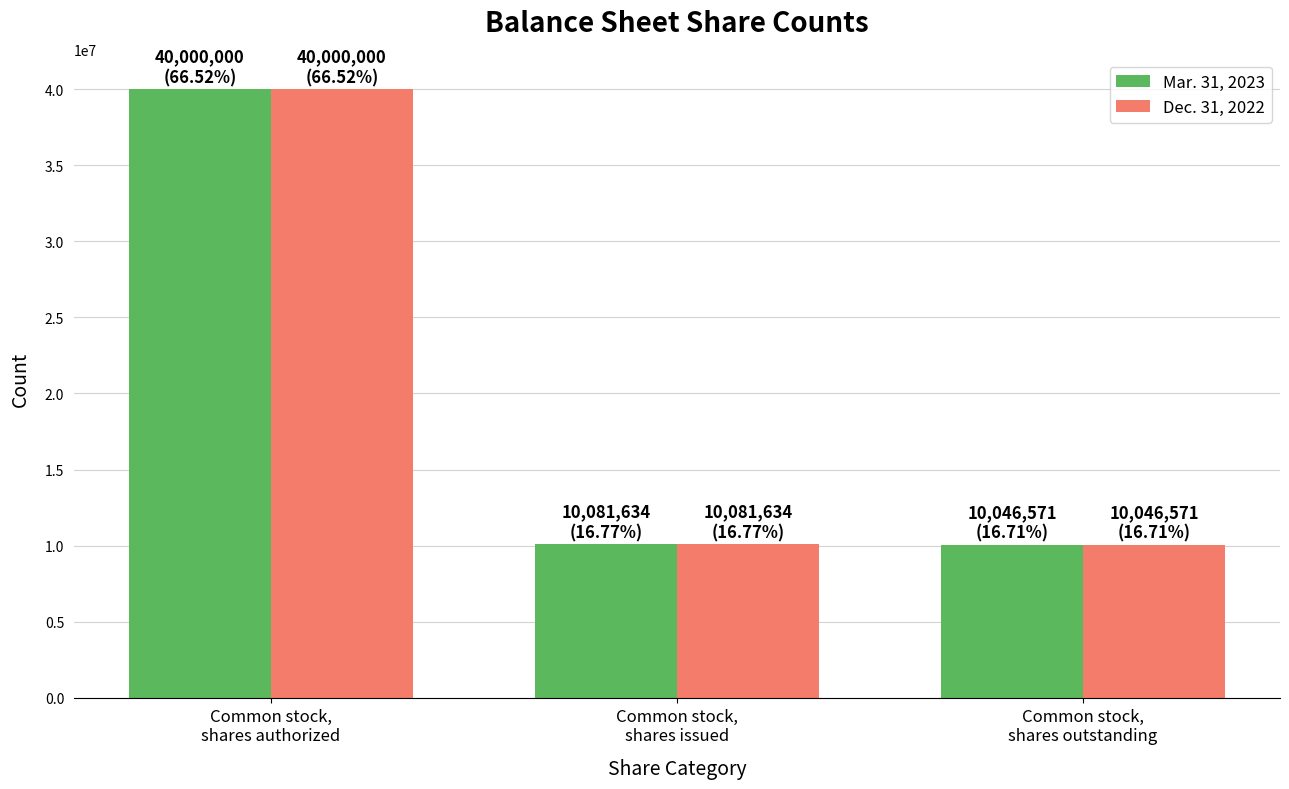

Does the chart contain stacked bars?

No